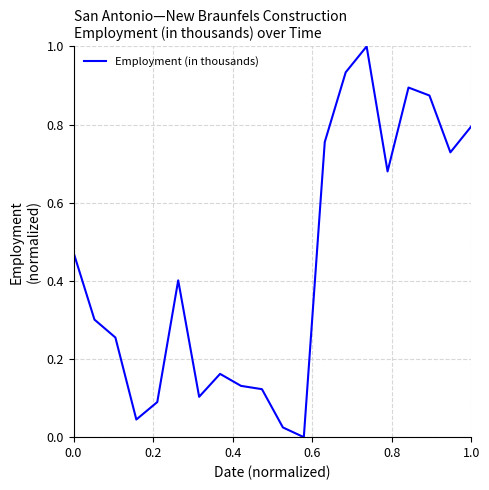

What is the greatest value displayed?

1.0